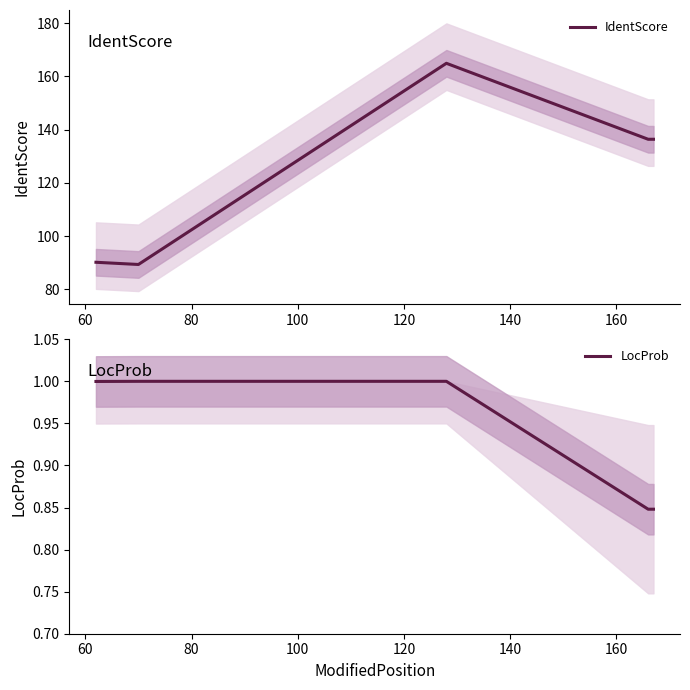

Reading left to right, transcribe all the data shown in this chart.

IdentScore: 90.2	89.3	164.9	136.4	136.4
LocProb: 1.0	1.0	1.0	0.8	0.8